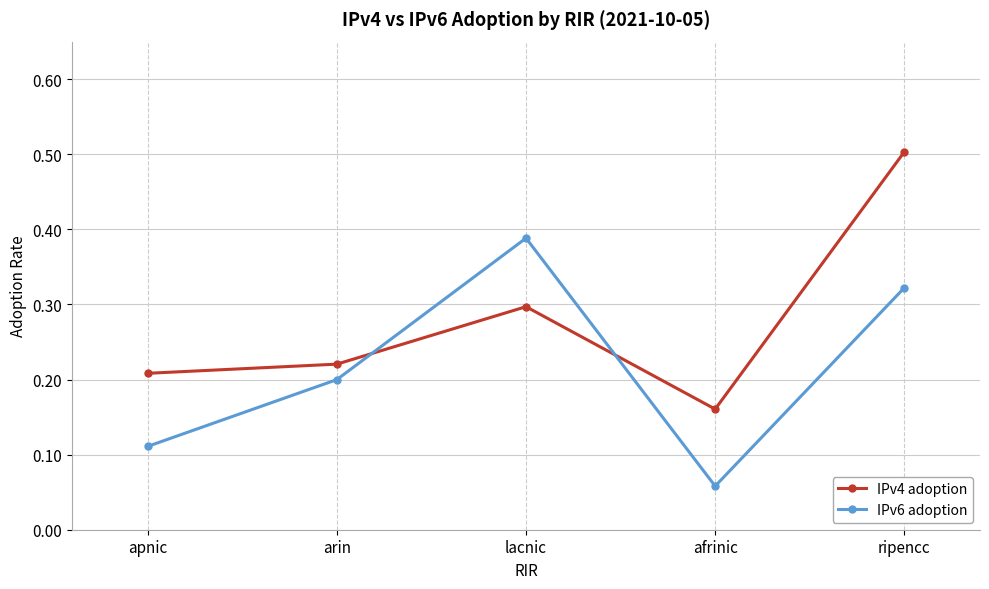

Rank the series by their average value, from highest to lowest.

IPv4 adoption, IPv6 adoption